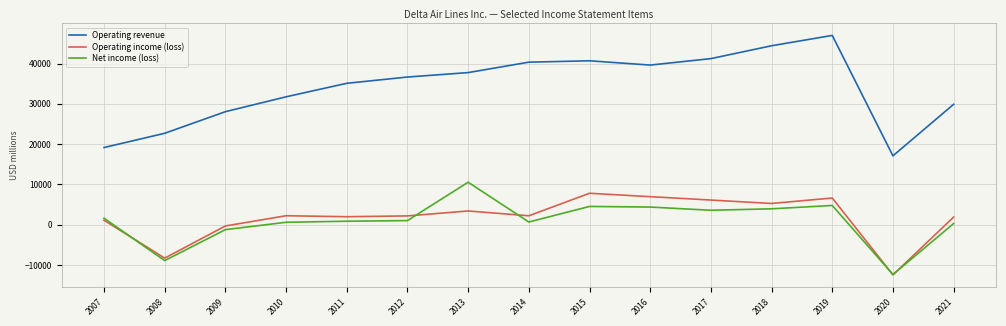

How many distinct data groups are displayed?

3